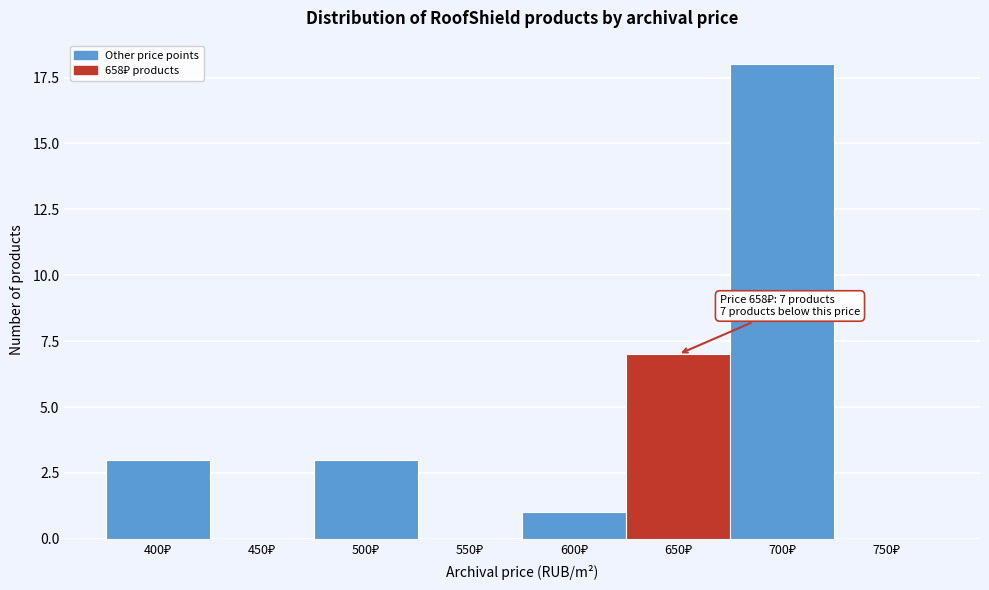

What is the maximum value shown in the chart?

18